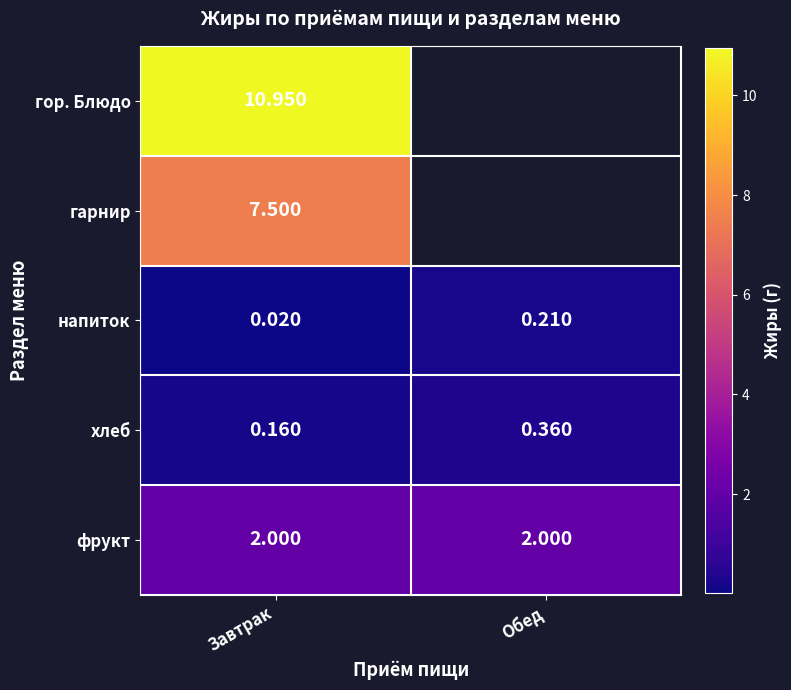

The фрукт series shows 0.9 at Завтрак. True or false?

False